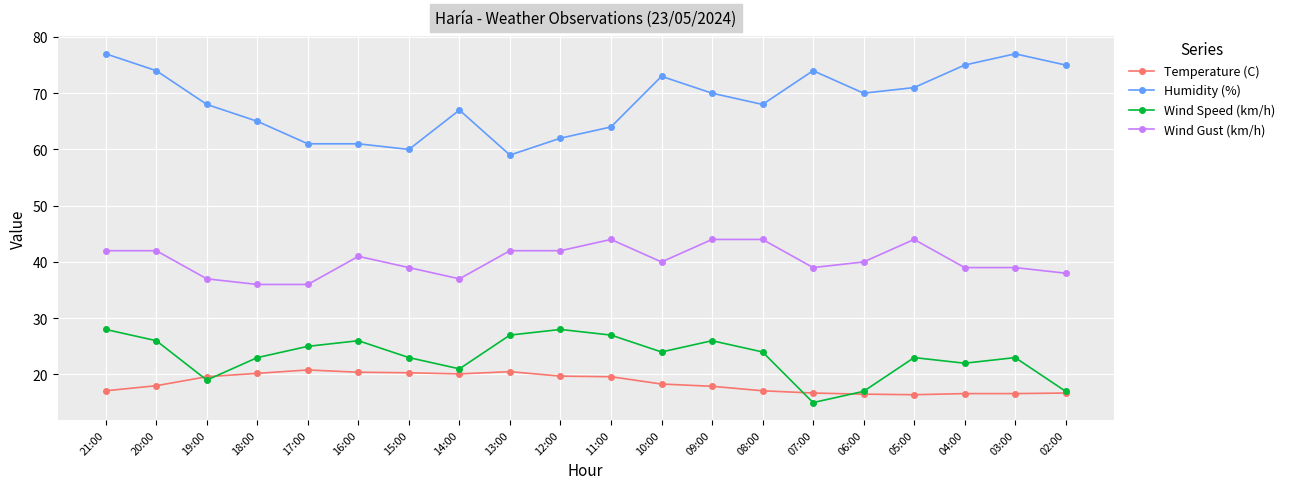

What value does the Temperature (C) series have at 03:00?

16.6